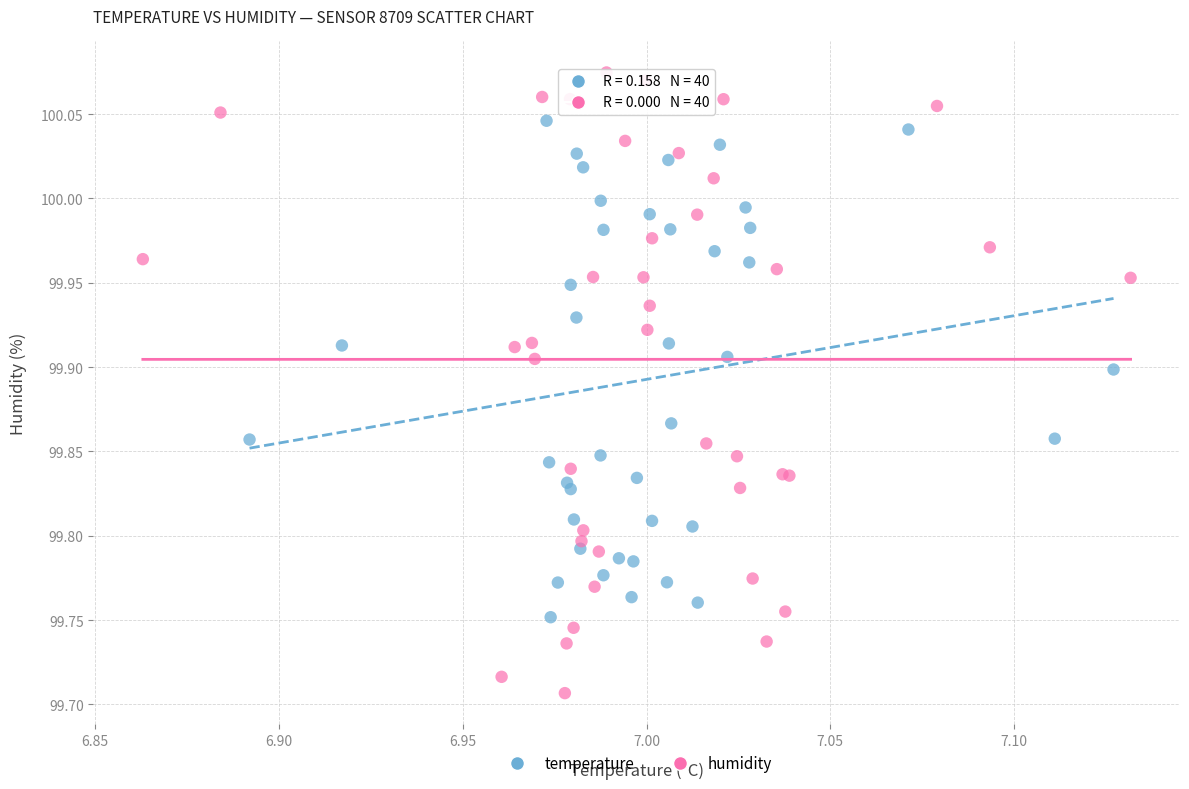

Which series contains the lowest Y value?

humidity